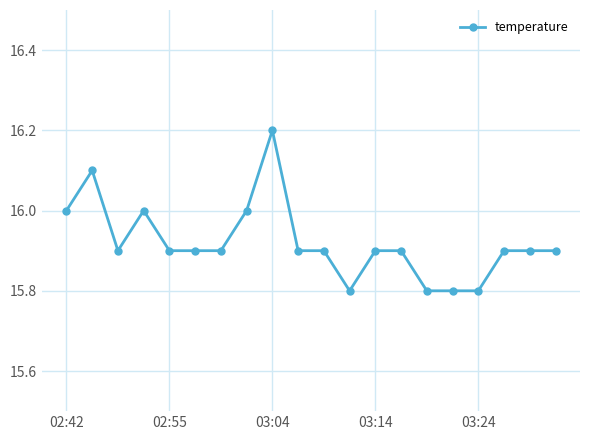

What is the difference between the maximum and second lowest values?

0.4